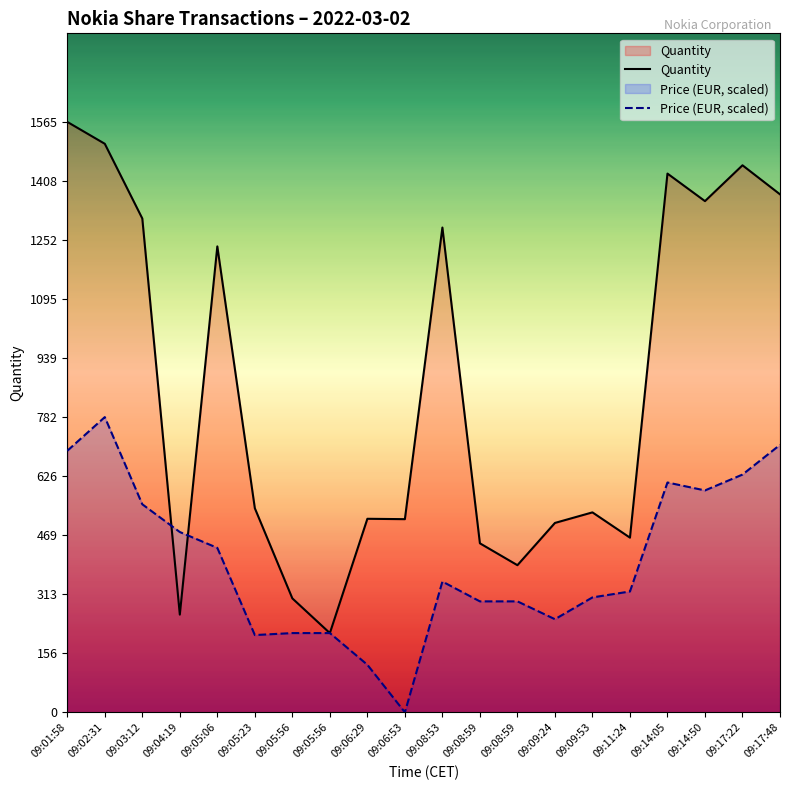

What is the total value across all series at 09:05:56?

512.1